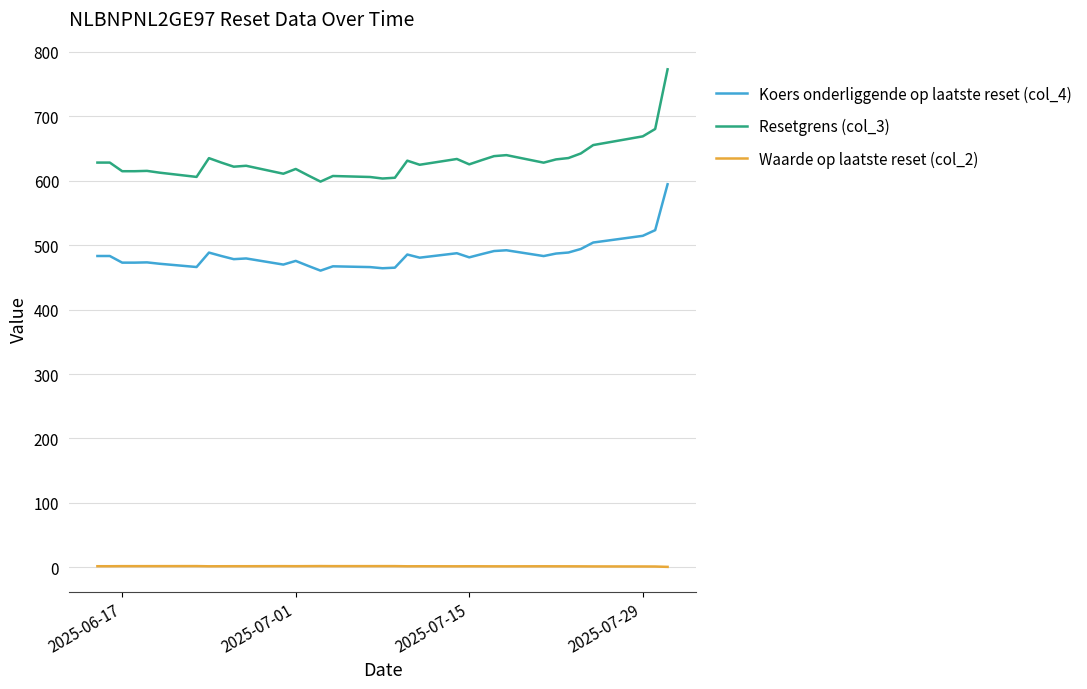

How many series are shown in this chart?

3